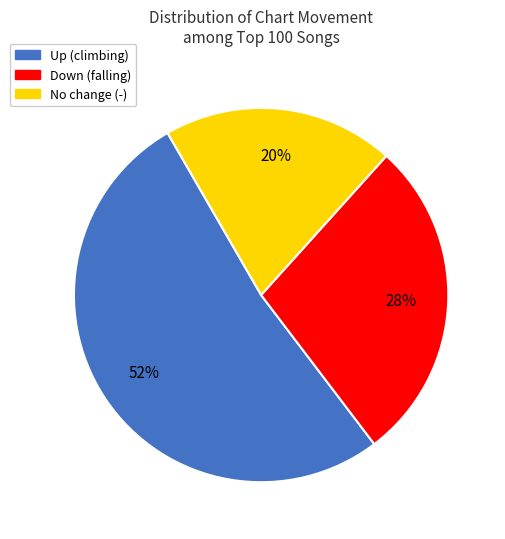

To the nearest percent, what is the average slice percentage?

33%